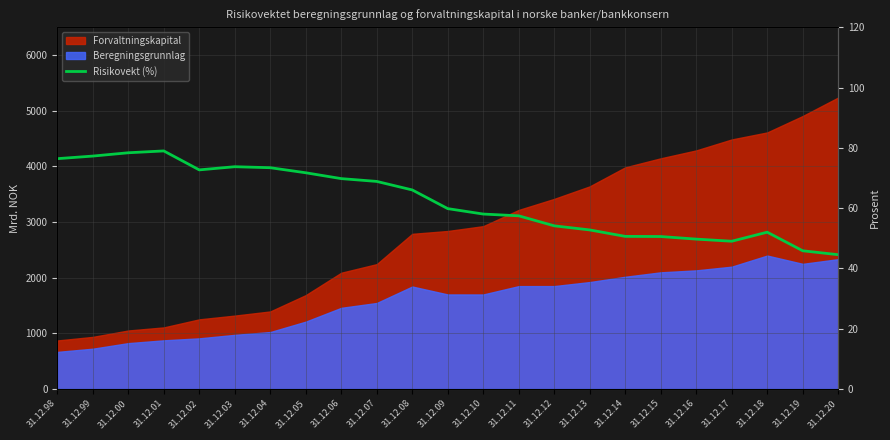

True or false: the data shows 54.1 at 31.12.12.

True